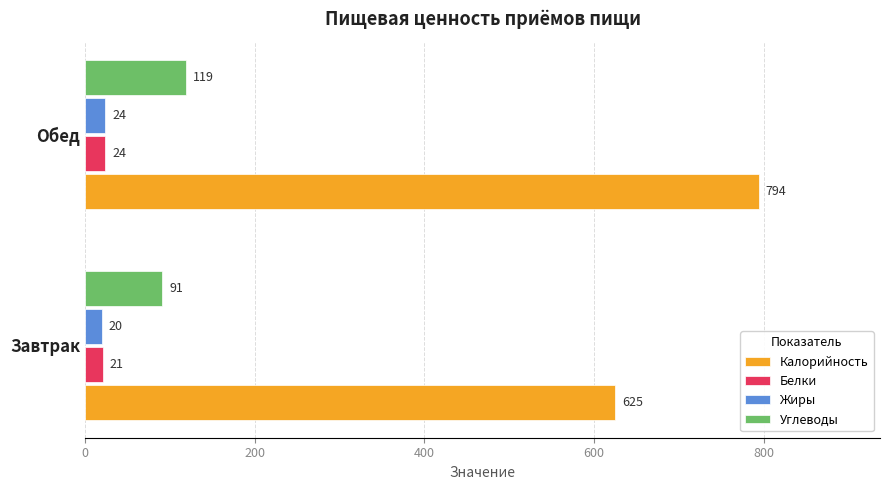

Which category has the highest value in the Углеводы series?

Обед